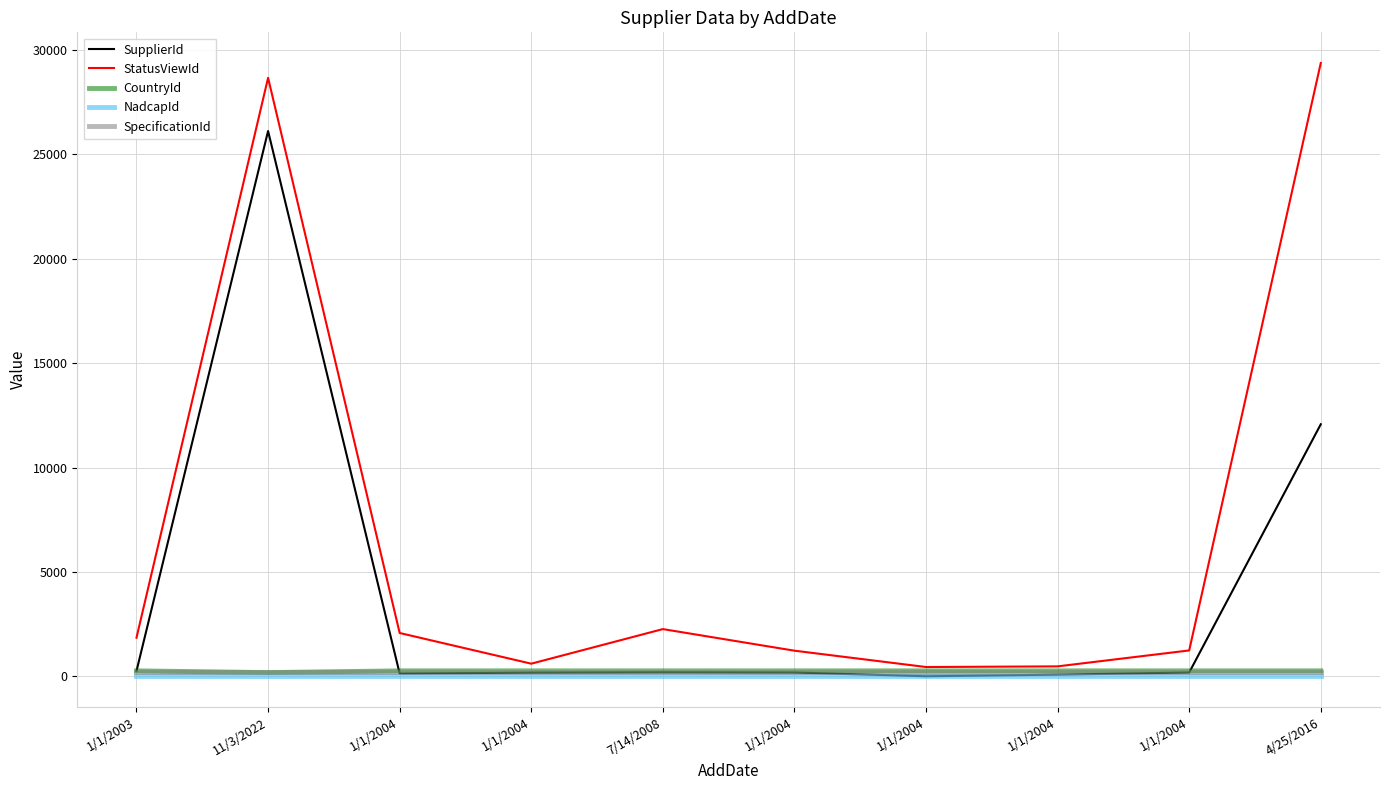

Does the chart have visible grid lines?

Yes